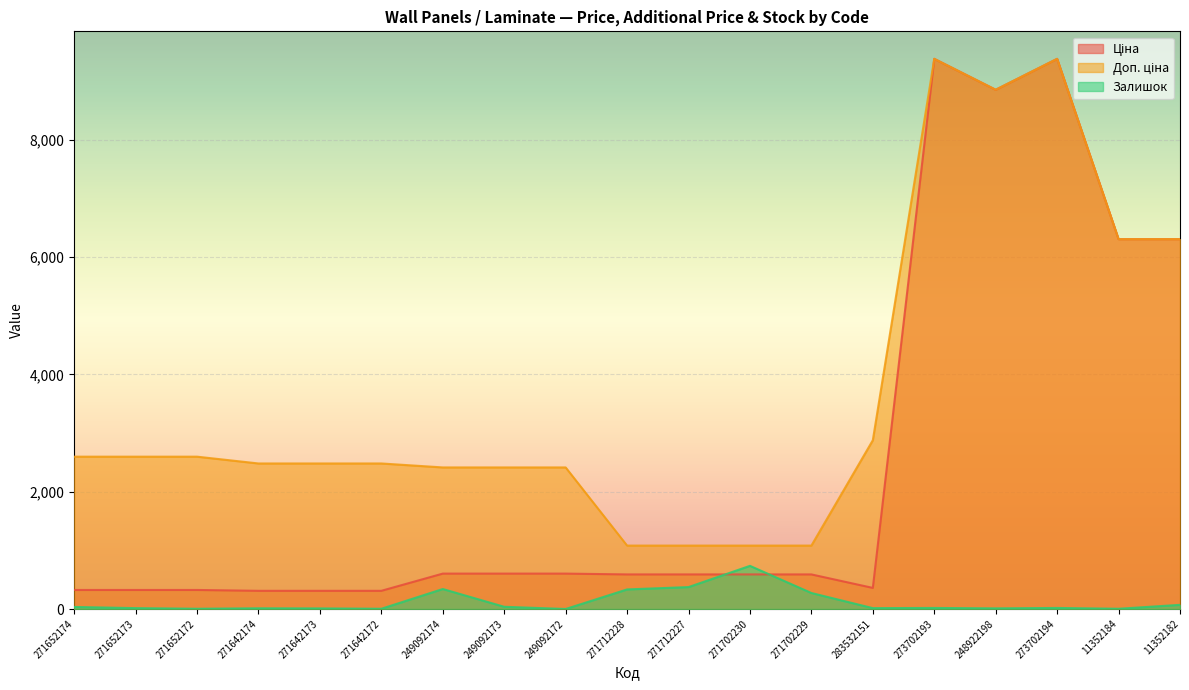

Does the chart display data point markers on the line(s)?

No